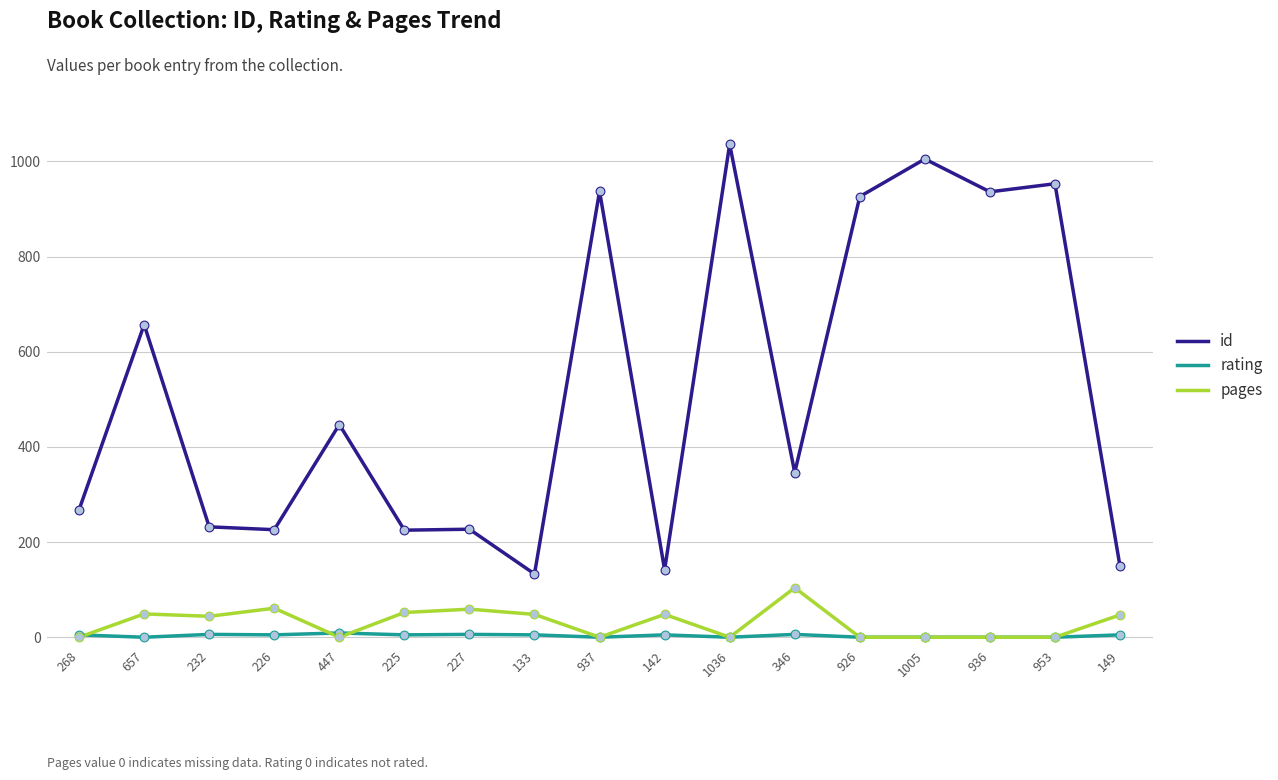

What are all the series names shown in the legend?

id, rating, pages